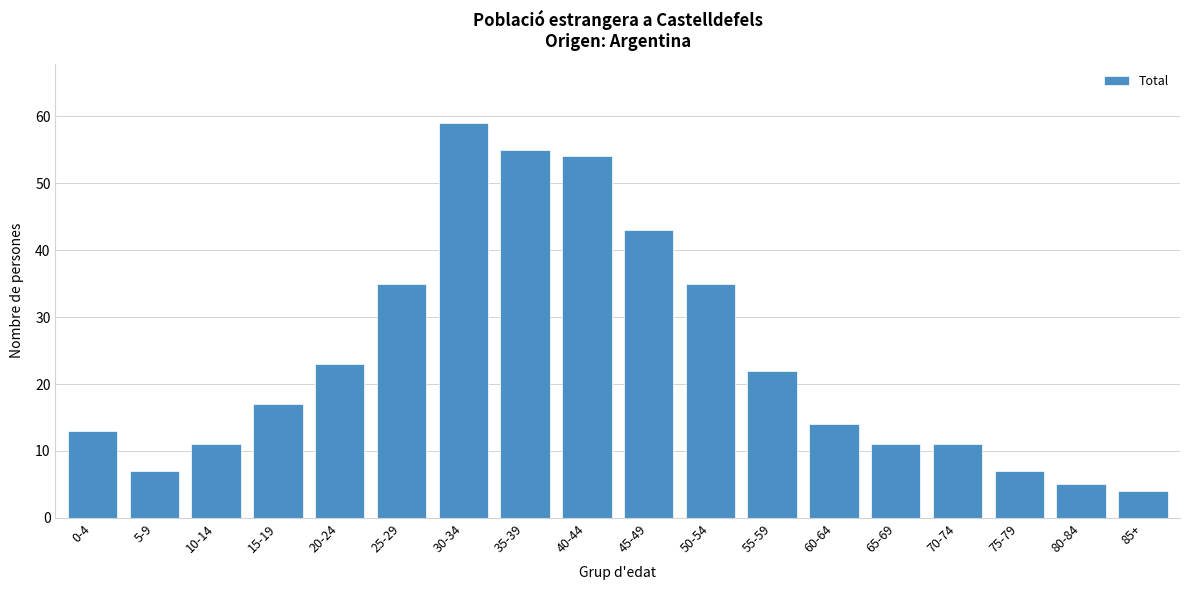

Reading left to right, list all the values displayed in this chart.

13	7	11	17	23	35	59	55	54	43	35	22	14	11	11	7	5	4